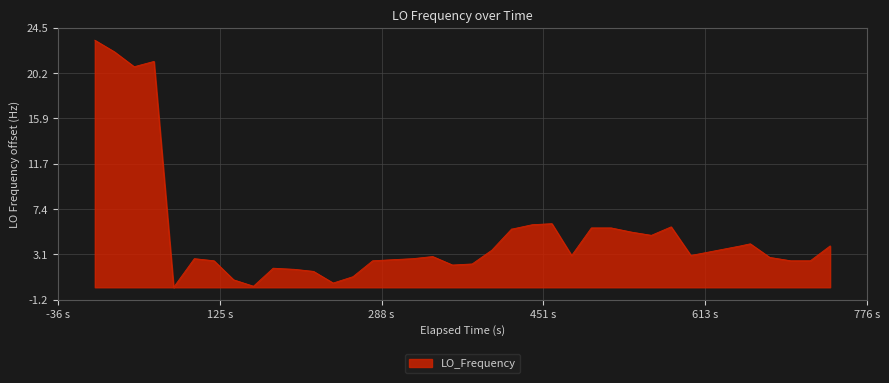

What is the sum of all values?

198.6